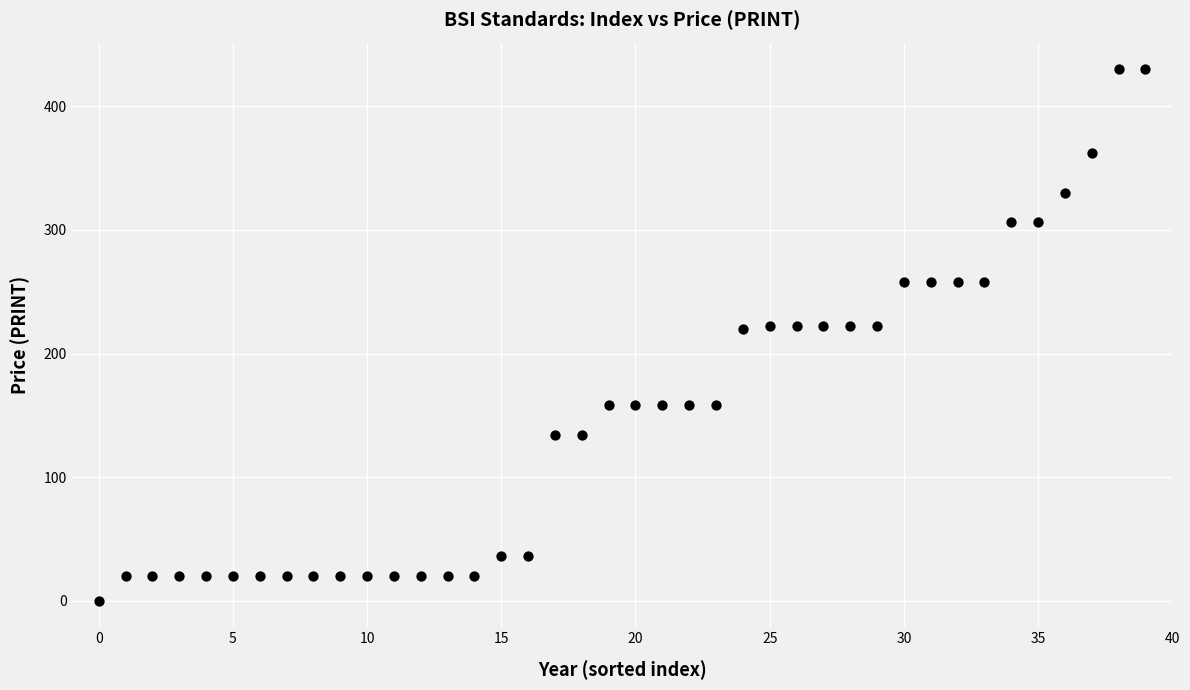

What is the range of Y values (max minus min)?

430